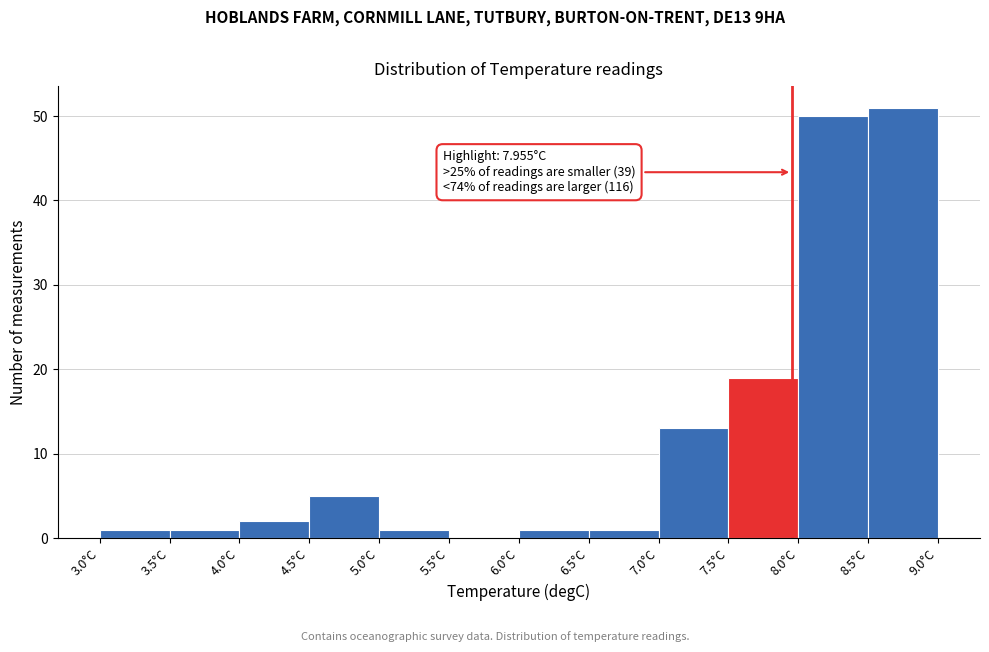

Over which range of the x-axis is the bar tallest?

8.5 to 9.0